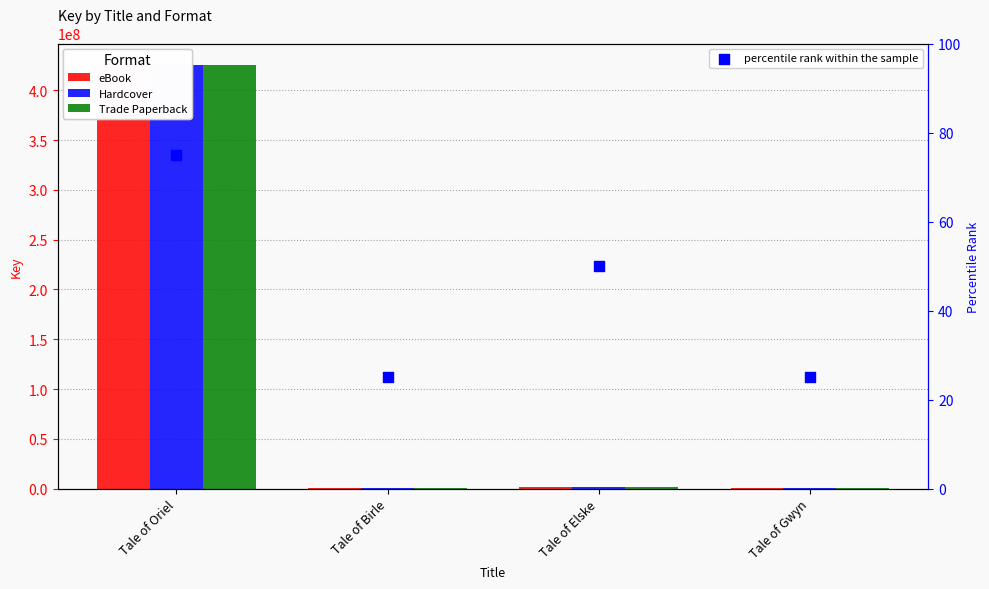

At how many categories does at least one series exceed 424206644?

1